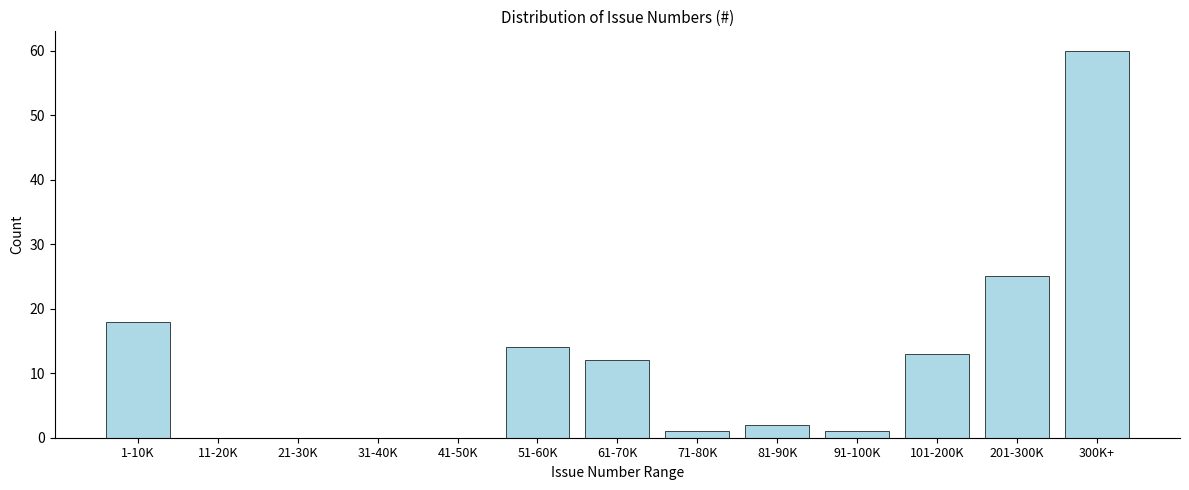

Reading left to right, transcribe all the data shown in this chart.

1-10K=18	11-20K=0	21-30K=0	31-40K=0	41-50K=0	51-60K=14	61-70K=12	71-80K=1	81-90K=2	91-100K=1	101-200K=13	201-300K=25	300K+=60